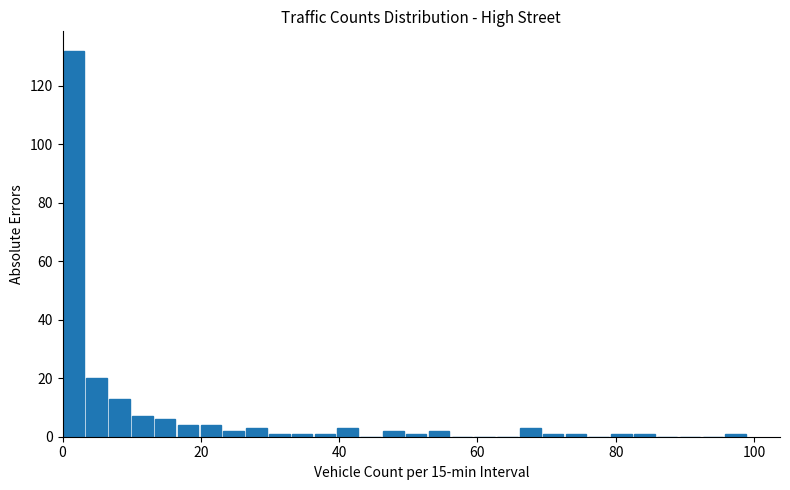

Around what value on the x-axis is the tallest bar? Give the approximate position of its centre, as read against the axis.

2